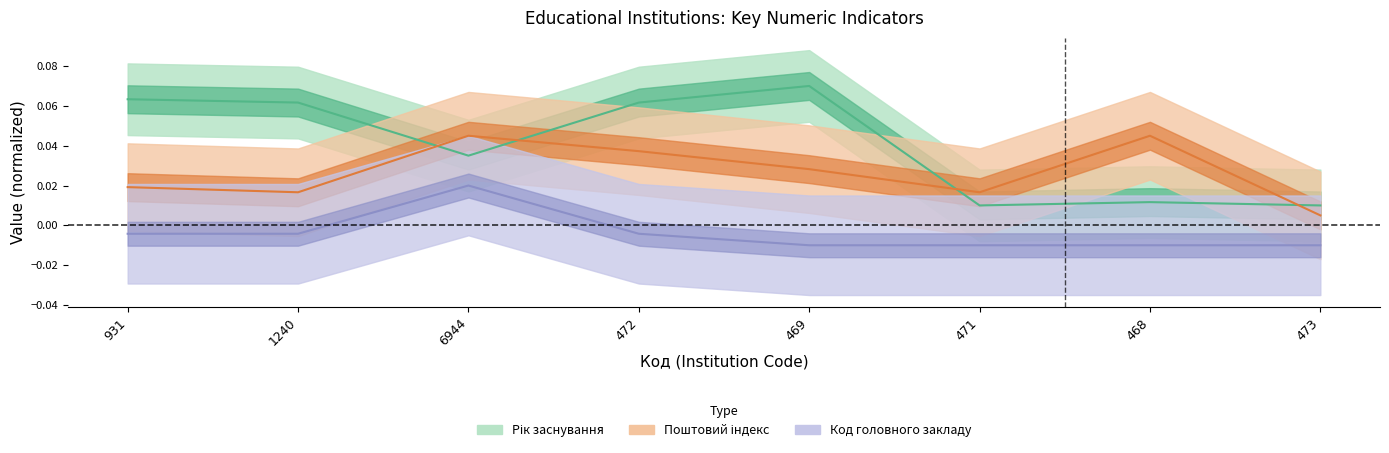

How many interior local valleys does the Поштовий індекс (місцезнаходження) series have?

2